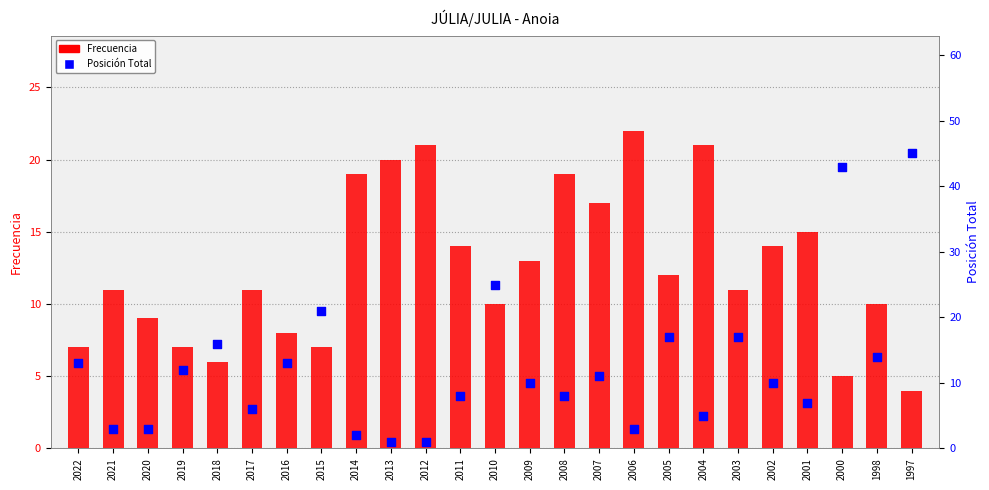

Which series has the largest total across all categories?

Posición Total